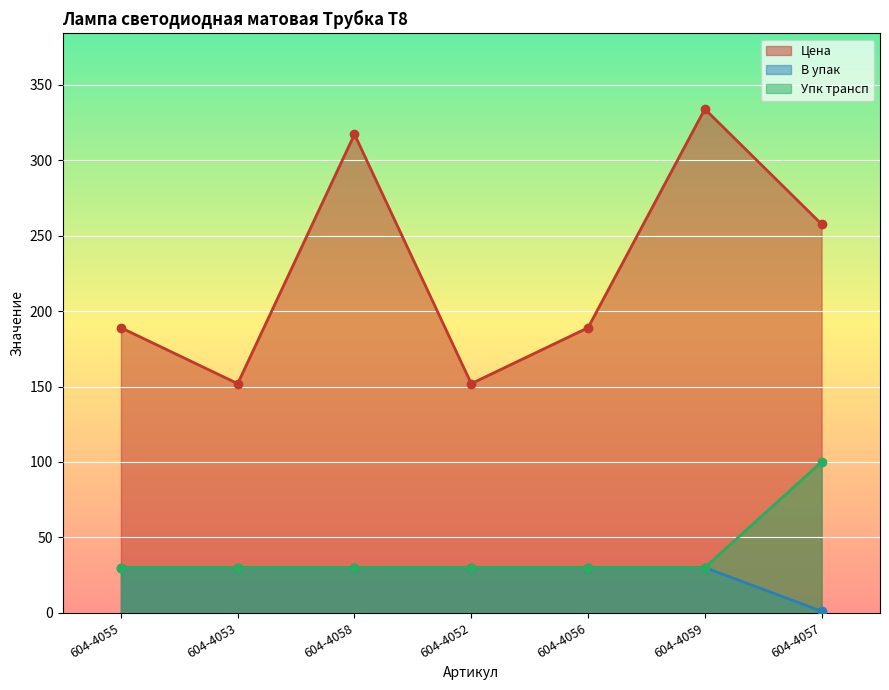

How many values in the Цена series are below 189?

2